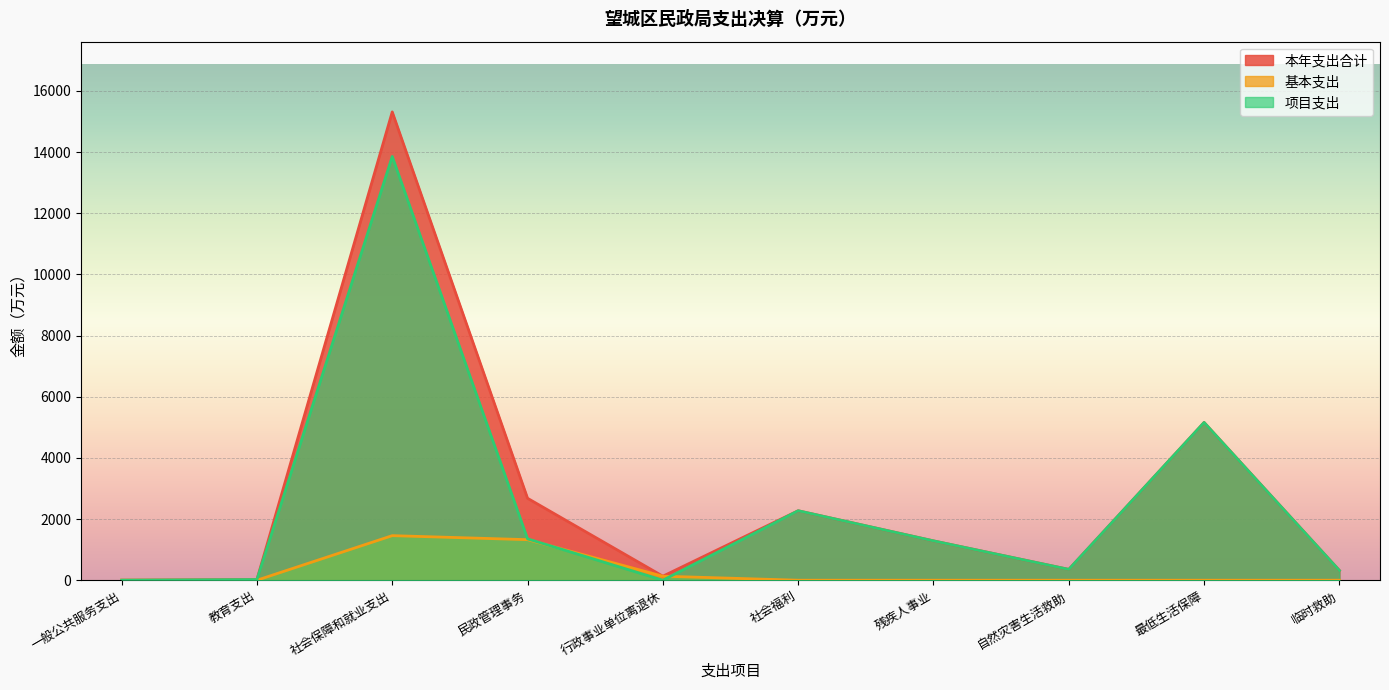

True or false: 项目支出 and 基本支出 cross at least once.

True